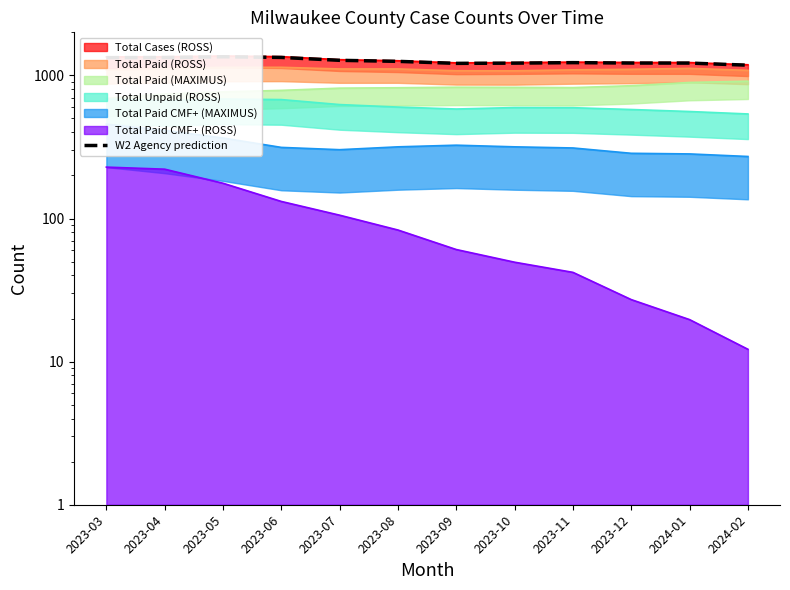

What value does the data have at 2023-06?

1335.7